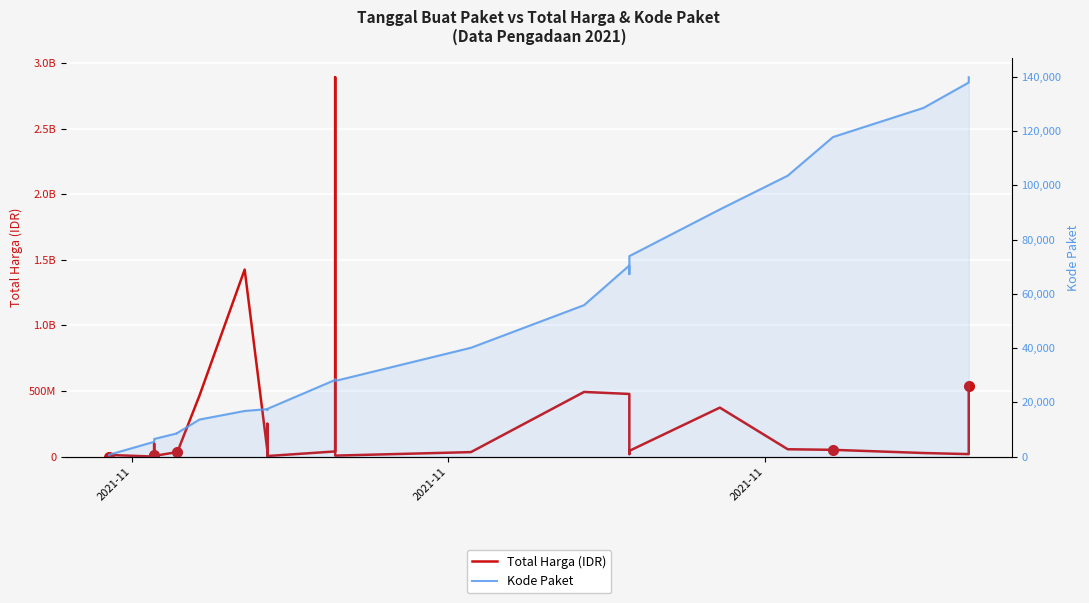

Reading left to right, extract all data points from this chart.

Total Harga (IDR): 333600	12453900	78000	98772570	2772000	265000	4672200	182000	8742500	5129000	34000000	32441200	577875	23653000	464002100	1425867900	49730040	9180000	15513960	250350000	4350000	39440000	2892122000	7401240	34292000	493000000	477600000	19175000	43859200	373404000	56152800	51601000	27412000	18900000	541071000
Kode Paket: 464	675	5449	5997	6214	6246	6300	6350	6397	6503	8530	8646	8668	8601	13652	16823	17509	17272	17283	17238	17580	28271	28425	27891	40112	55826	70453	67279	73894	91101	103541	117783	128516	137876	139817